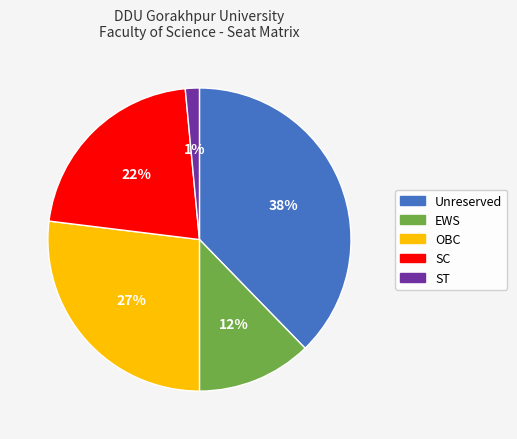

Count the number of slices in the pie.

5